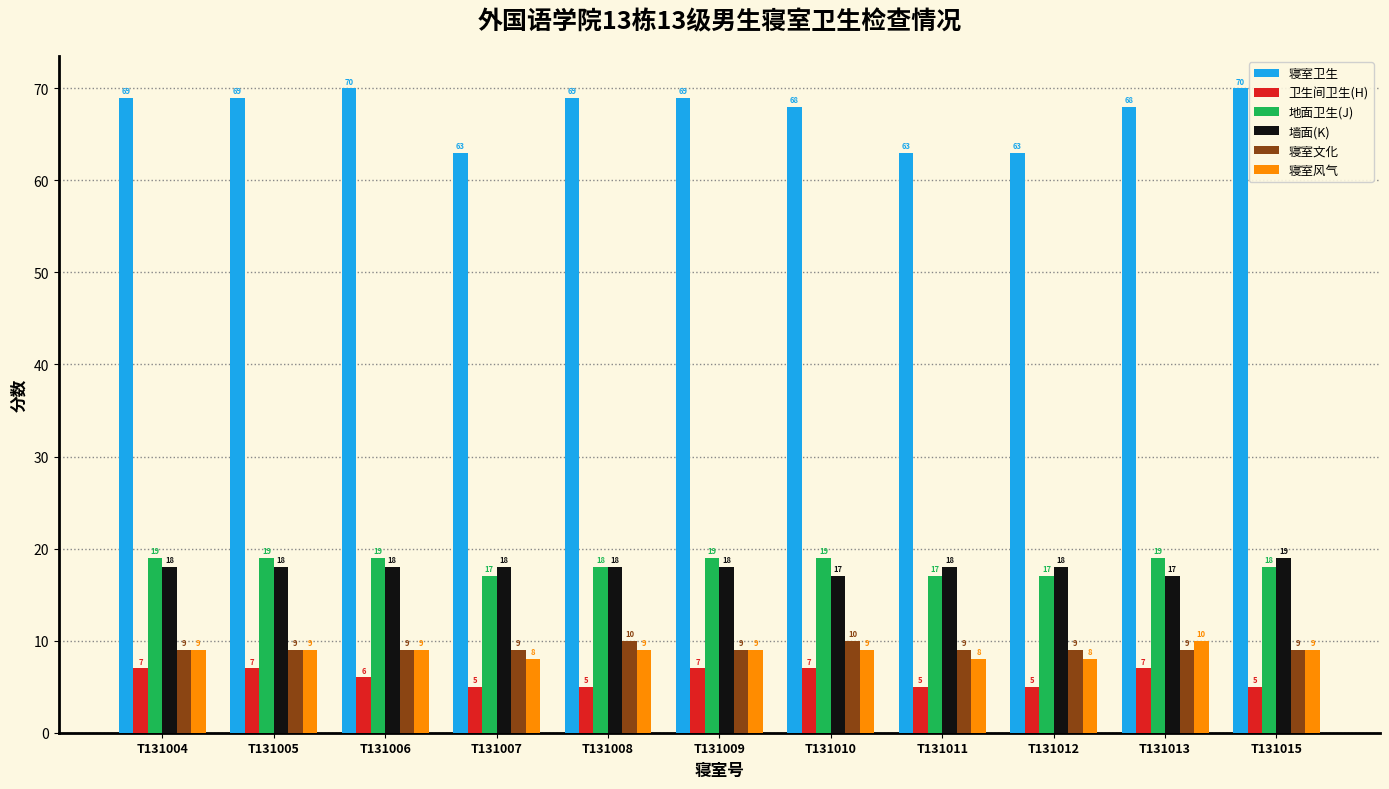

What is the average value of the 卫生间卫生(H) series?

6